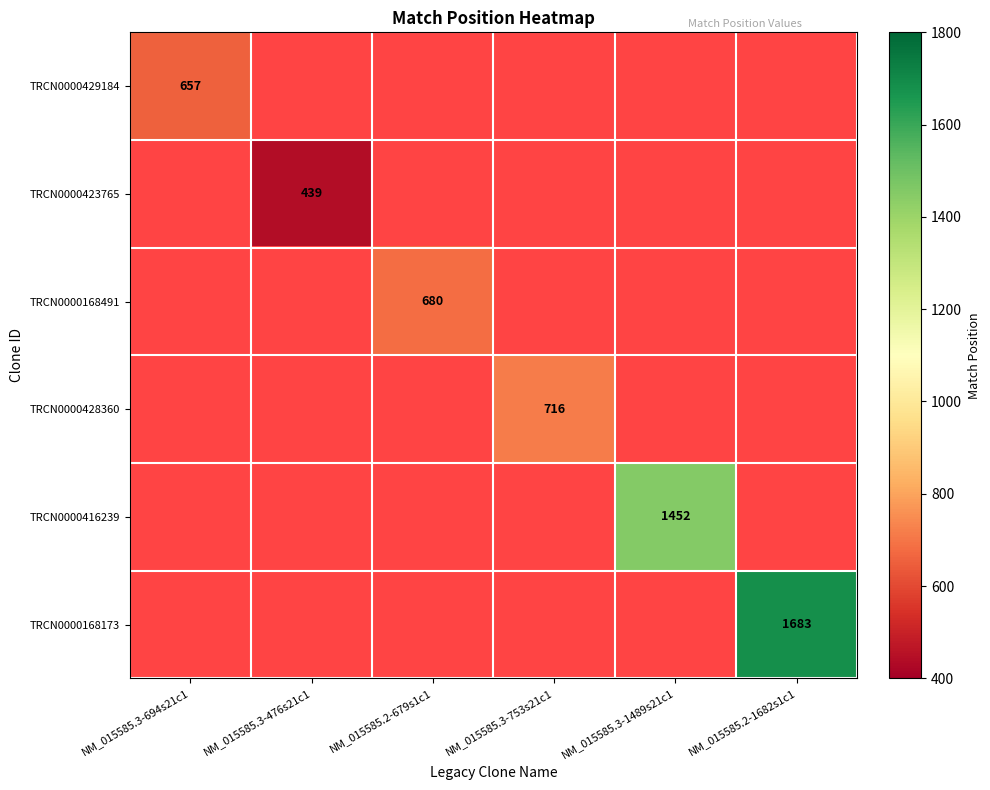

How many categories are shown in the chart?

6